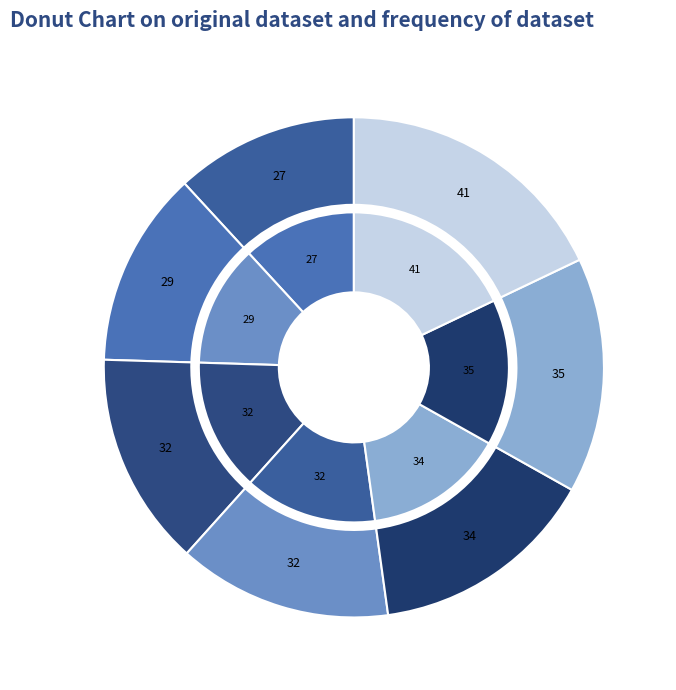

Is it true that 2021-09-13 is 6% of the pie?

False